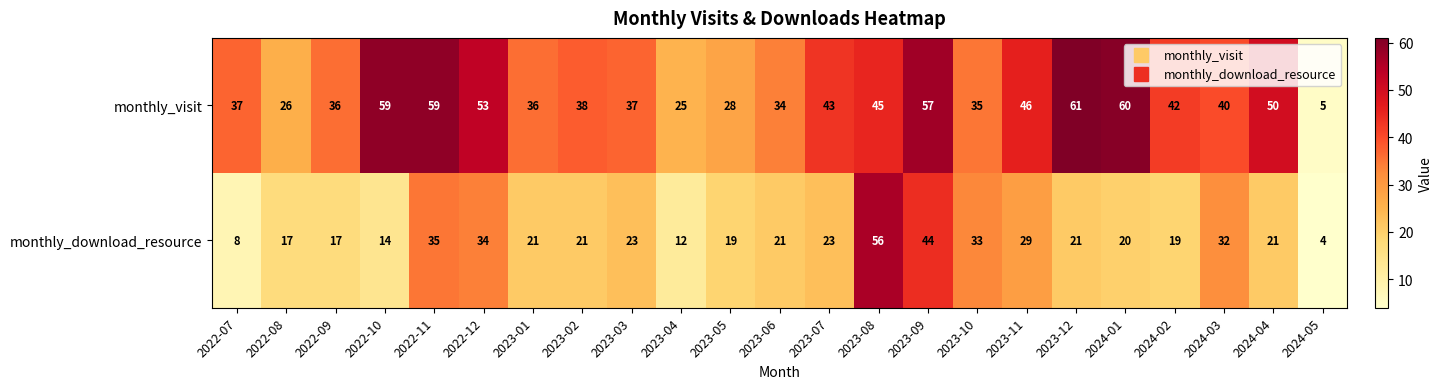

True or false: monthly_download_resource has a value of 9 at 2022-12.

False